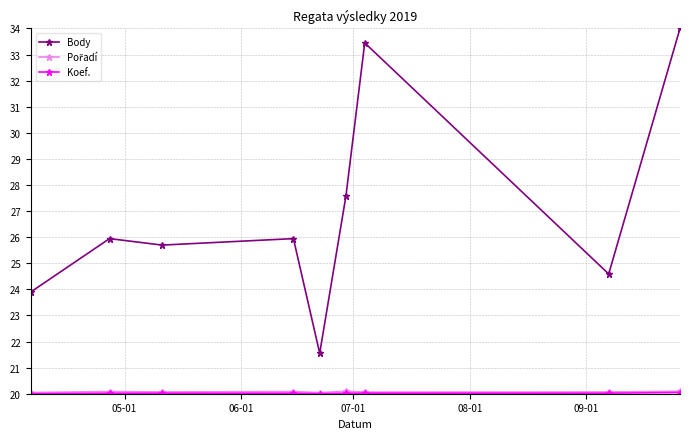

Which series has the widest spread of values?

Body